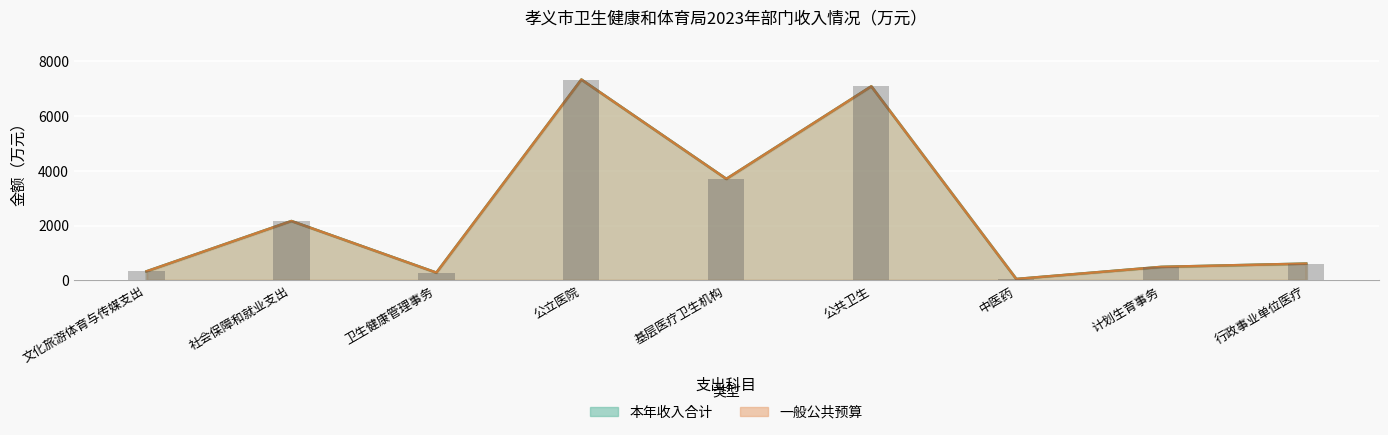

How many data points in 本年收入合计 are above 614?

5